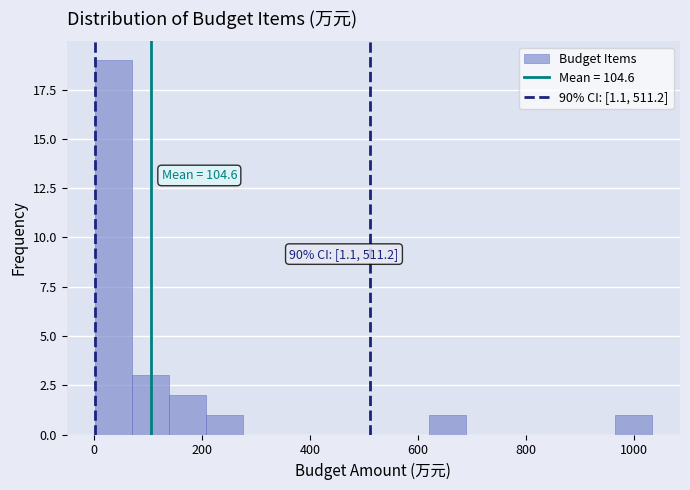

Around what value on the x-axis is the tallest bar? Give the approximate position of its centre, as read against the axis.

40